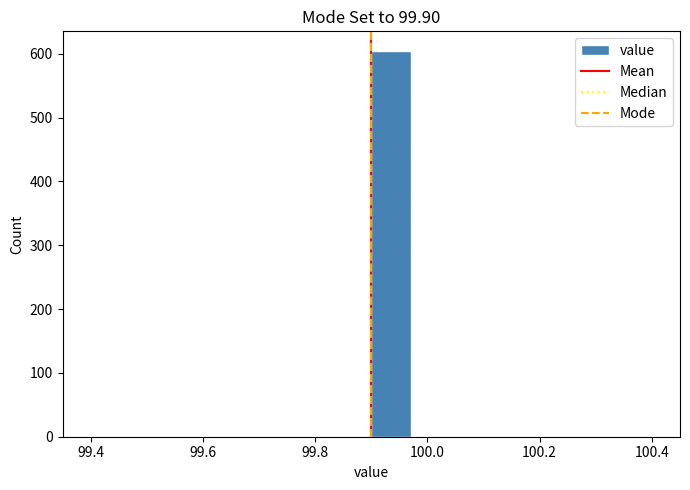

Around what value on the x-axis is the tallest bar? Give the approximate position of its centre, as read against the axis.

99.94